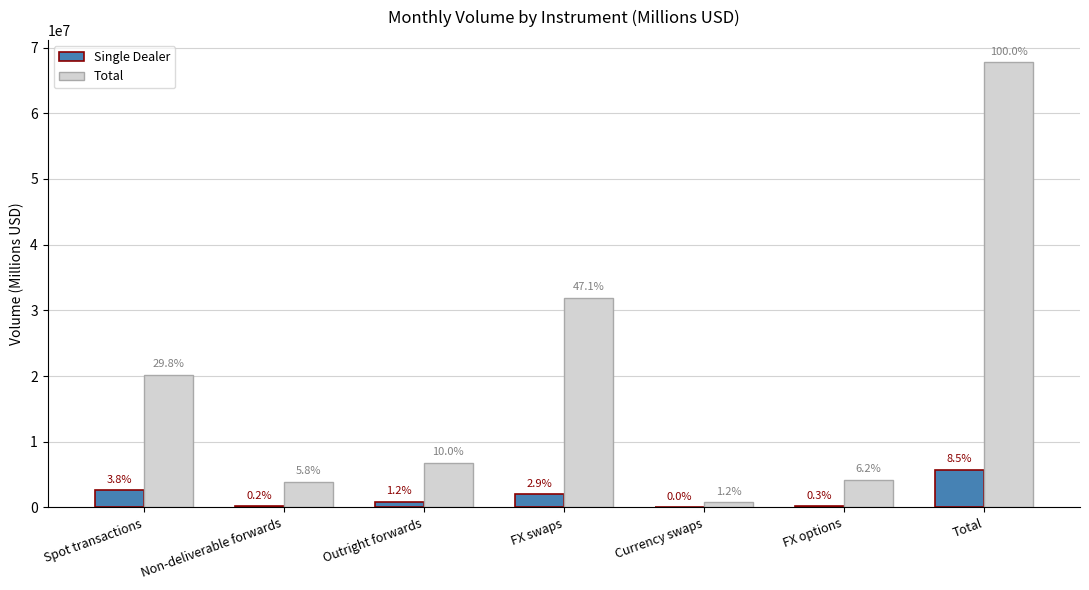

What are all the series names shown in the legend?

Single Dealer, Total